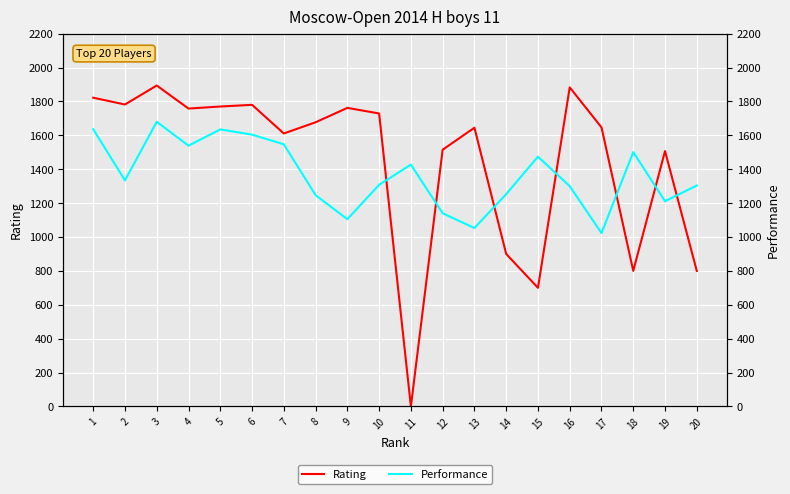

Reading left to right, what are all the values shown in this chart?

Rating: 1822	1782	1894	1758	1770	1780	1611	1677	1762	1729	0	1515	1645	900	700	1883	1647	800	1507	800
Performance: 1636	1334	1680	1539	1635	1604	1547	1247	1105	1308	1427	1140	1053	1253	1474	1300	1023	1501	1211	1304